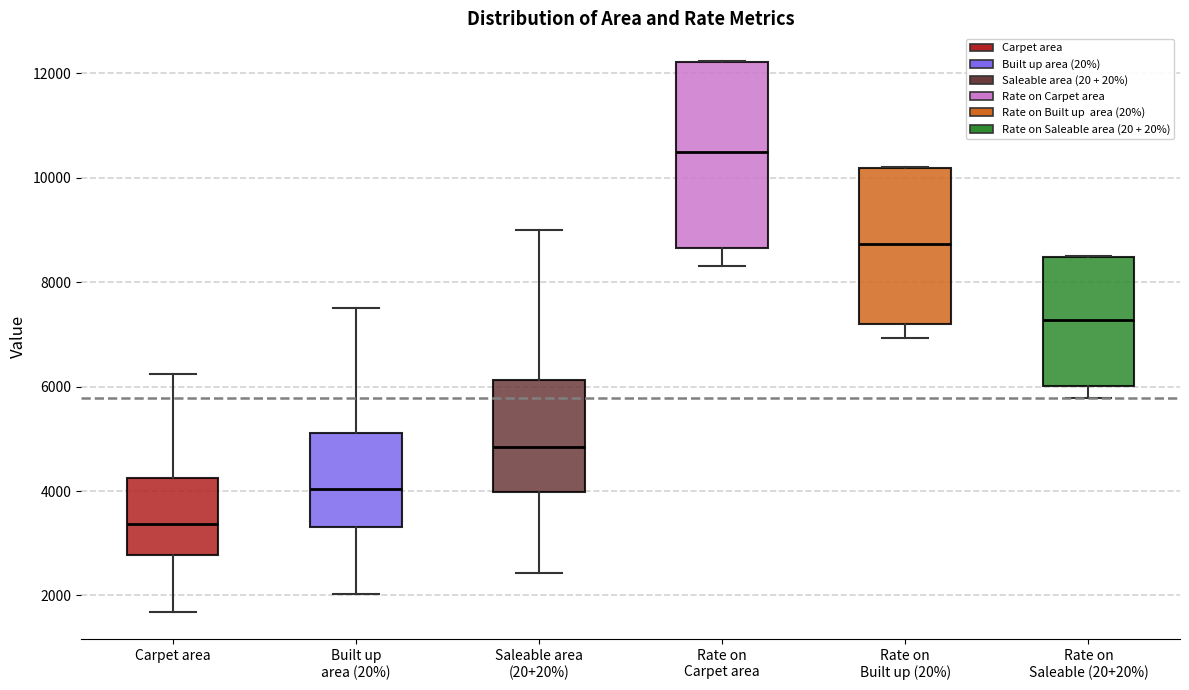

Reading left to right, read every box against the y-axis: the position of its median line, the range the box covers, and the ends of its whiskers. The values are not printed on the chart, so give them approximately, as read against the axis.

Carpet area: median 3400, box 2800 to 4200, whiskers 1600 to 6200
Built up area (20%): median 4000, box 3400 to 5200, whiskers 2000 to 7600
Saleable area (20+20%): median 4800, box 4000 to 6200, whiskers 2400 to 9000
Rate on Carpet area: median 10400, box 8600 to 12200, whiskers 8400 to 12200
Rate on Built up (20%): median 8800, box 7200 to 10200, whiskers 7000 to 10200
Rate on Saleable (20+20%): median 7200, box 6000 to 8400, whiskers 5800 to 8600